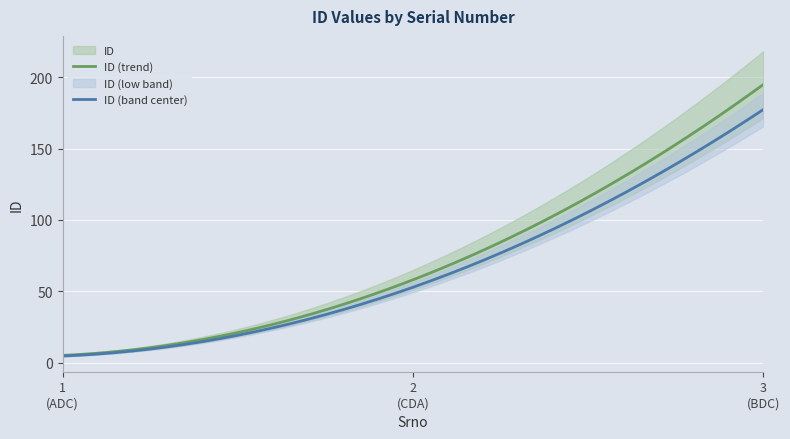

List the labels in order of value, largest first.

3, 2, 1